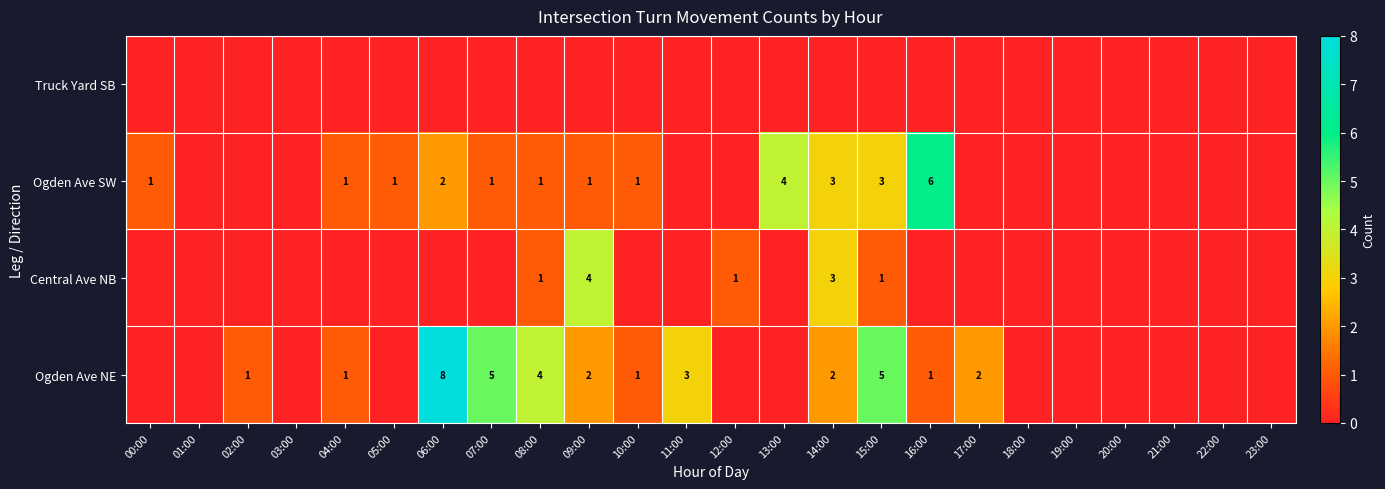

The value of Ogden Ave SW at 07:00 is 1. True or false?

True